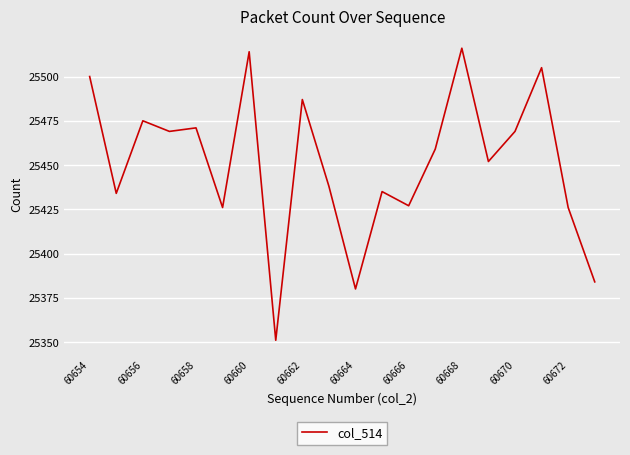

What is the maximum value shown in the chart?

25516